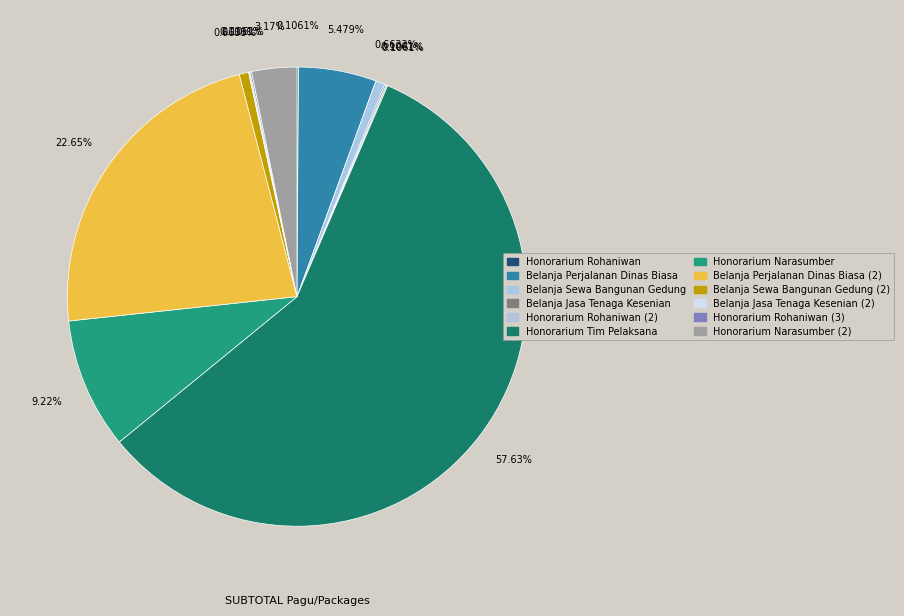

Is Honorarium Tim Pelaksana the majority of the pie?

Yes